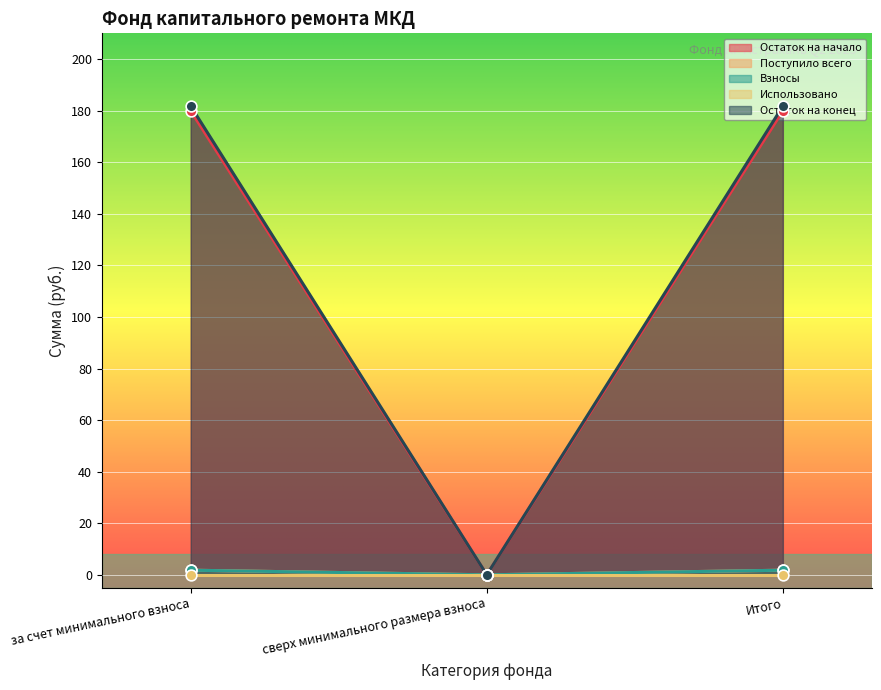

What is the total value across all series at Итого?

365.3